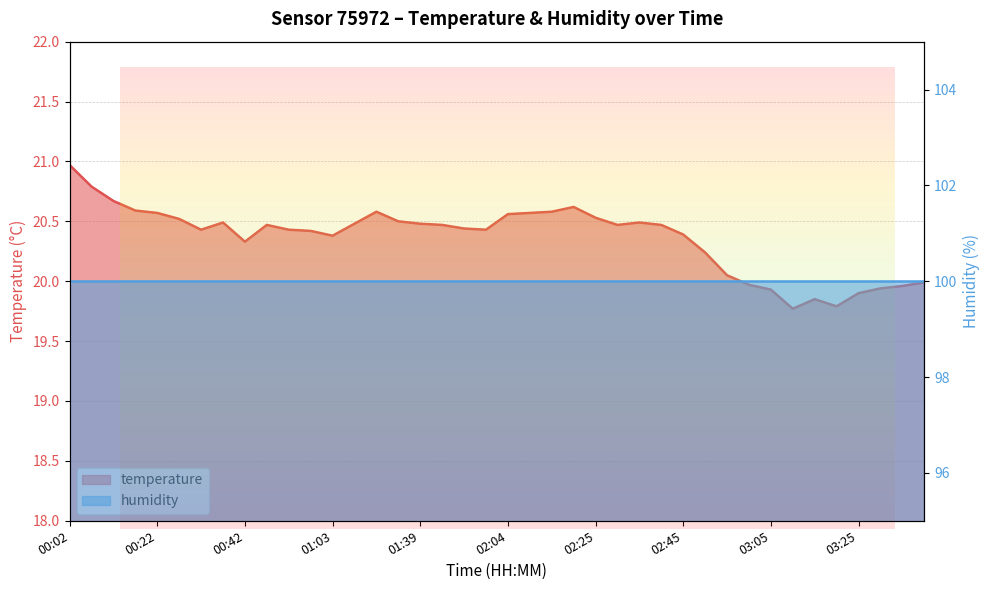

Where is the first local maximum?

00:37